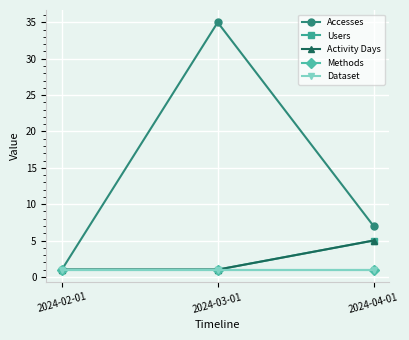

The value of Dataset at 2024-02-01 is 2. True or false?

False